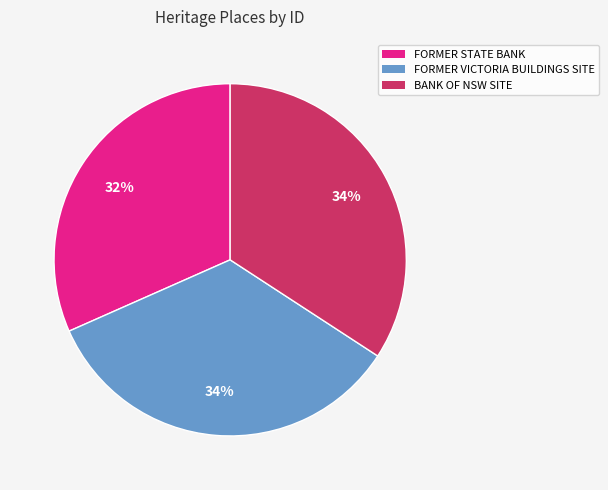

Is it true that BANK OF NSW SITE is 24% of the pie?

False